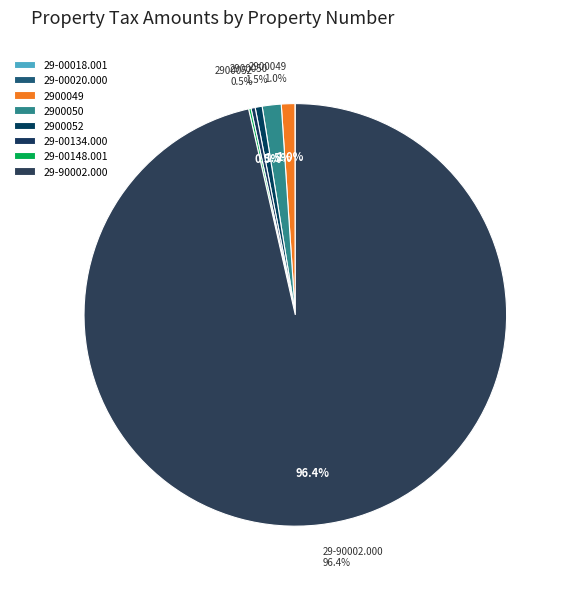

Is the sum of 29-00134.000 and 29-00148.001 greater than half?

No